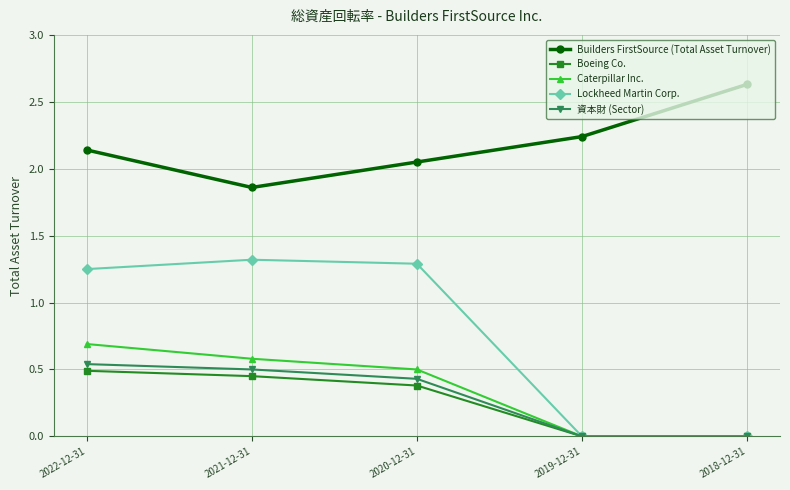

Which series has the widest spread of values?

Lockheed Martin Corp.